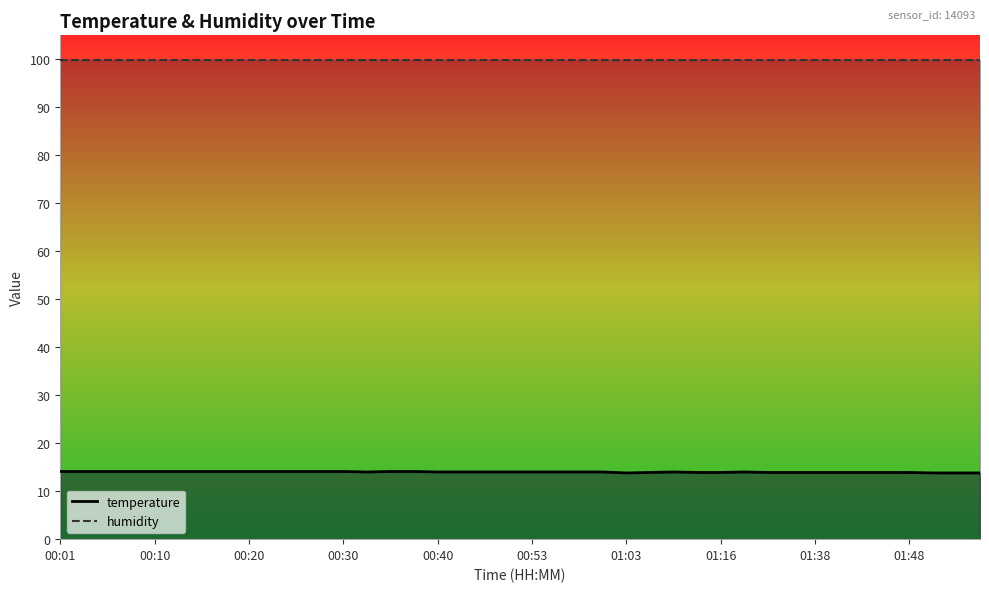

True or false: humidity and temperature cross at least once.

False